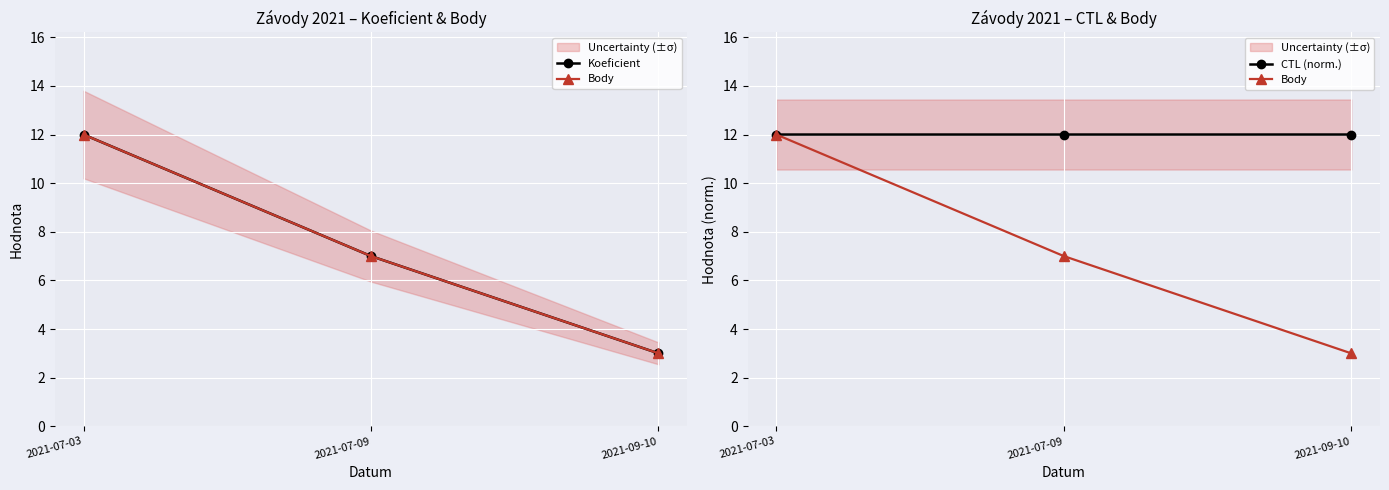

At which label does CTL (norm.) reach its peak?

2021-09-10